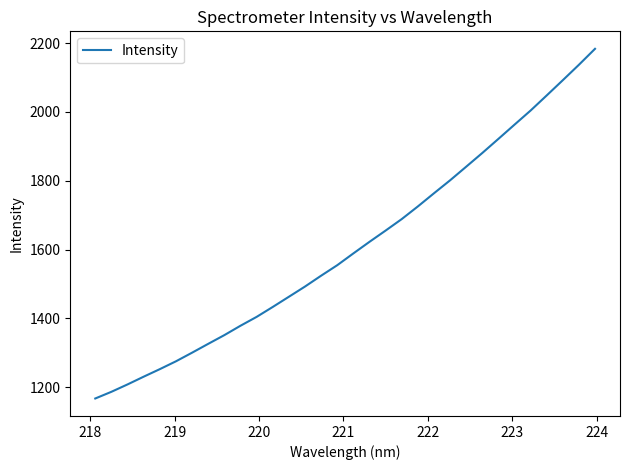

What is the minimum value shown in the chart?

1167.2